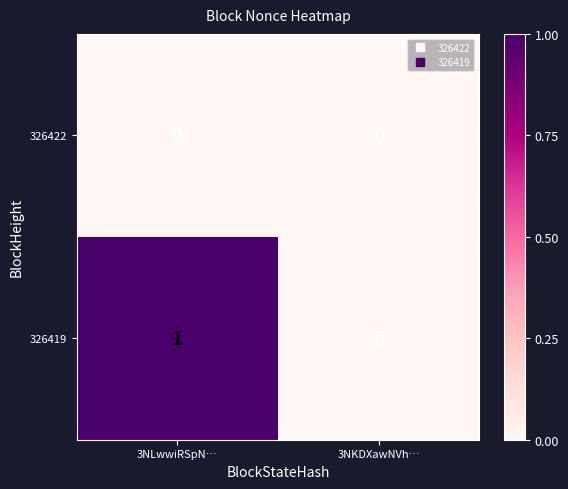

Reading left to right, list all the values displayed in this chart.

326422: 0	0
326419: 1	0